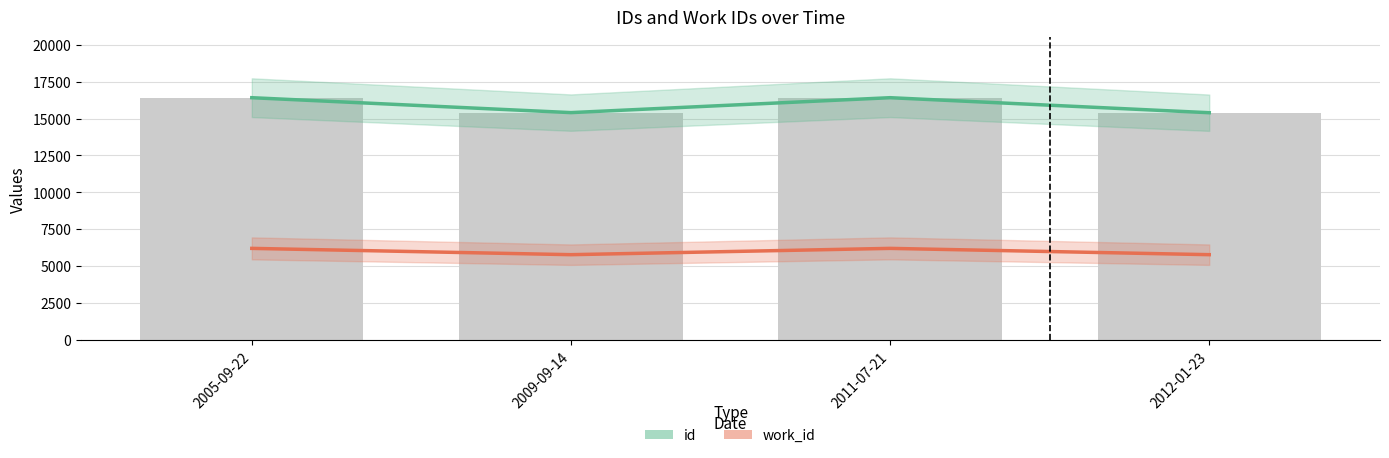

How many data points in id are less than 16413?

2